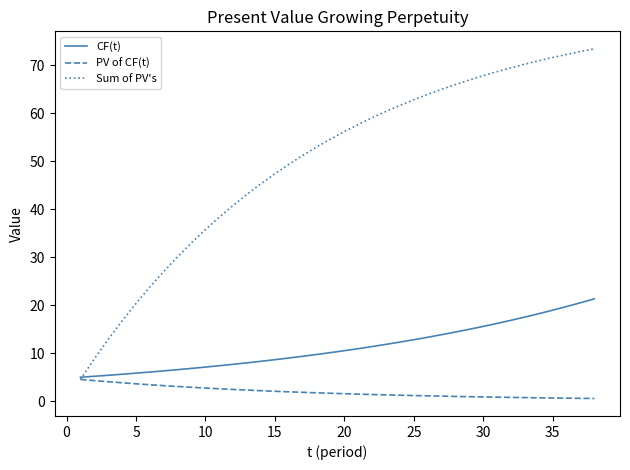

What is the maximum value for CF(t)?

21.3